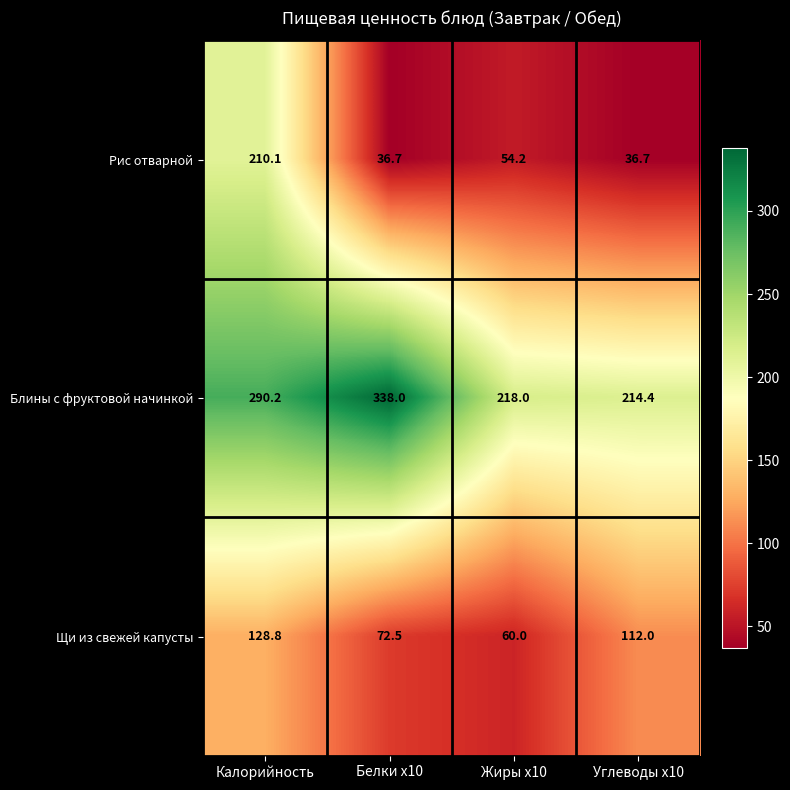

What is the sum of the Рис отварной values at Белки x10 and Углеводы x10?

73.4